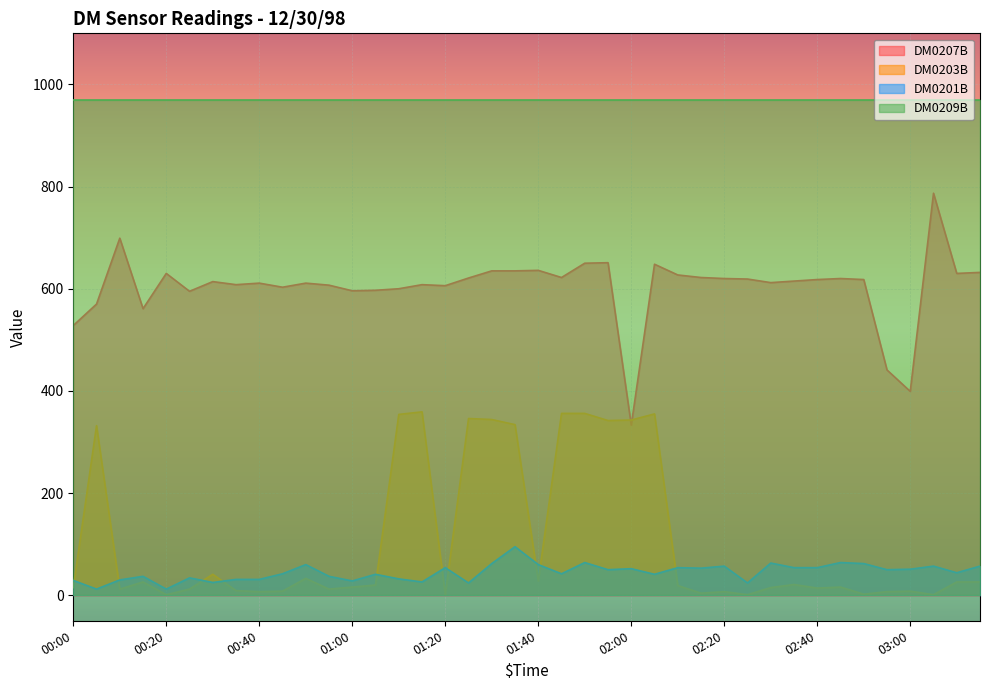

The value of DM0207B at 01:00 is 596. True or false?

True